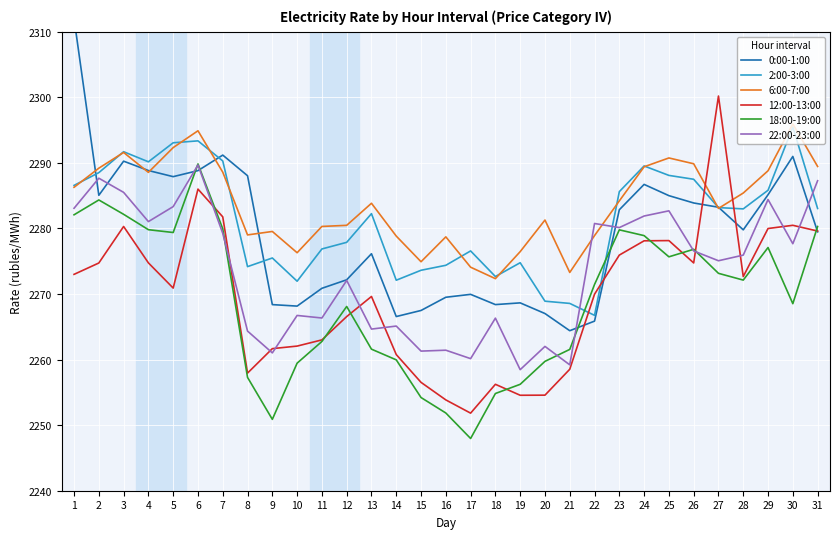

What is the value of the 0:00-1:00 point at the 27th from the left?

2283.2